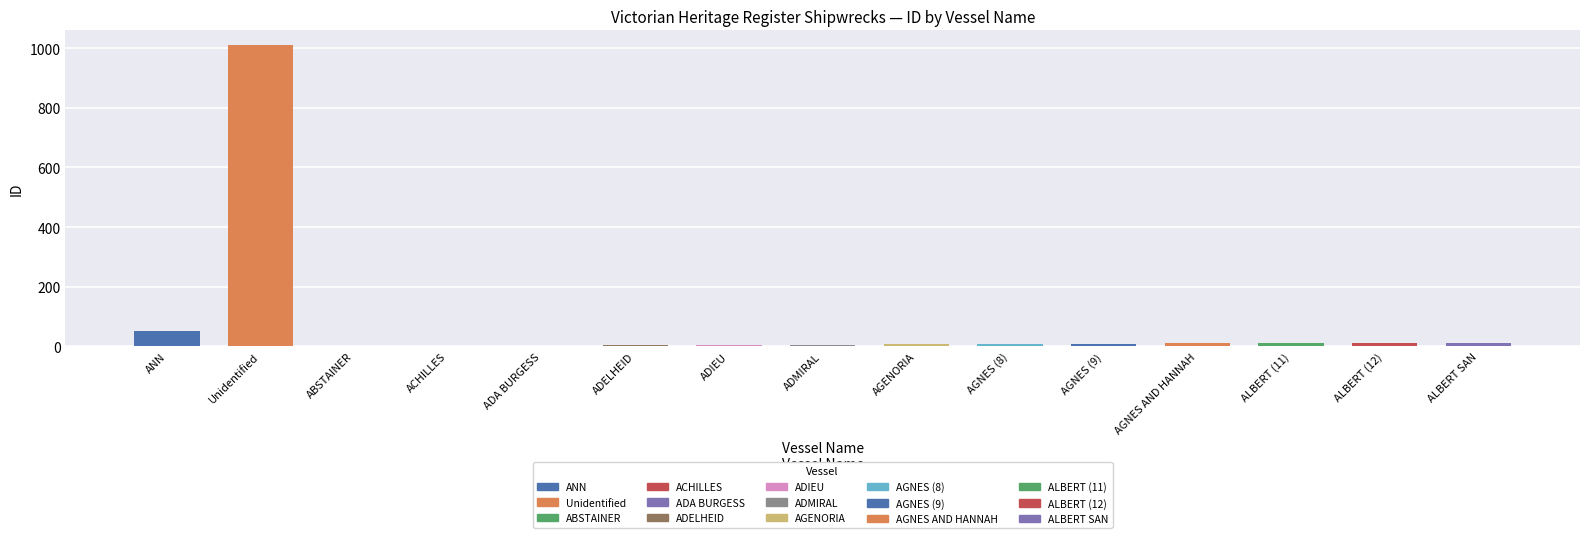

The value at AGNES AND HANNAH is 10. True or false?

True